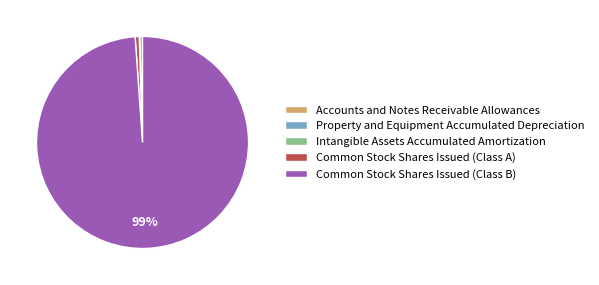

Which has a higher value, Common Stock Shares Issued (Class B) or Common Stock Shares Issued (Class A)?

Common Stock Shares Issued (Class B)